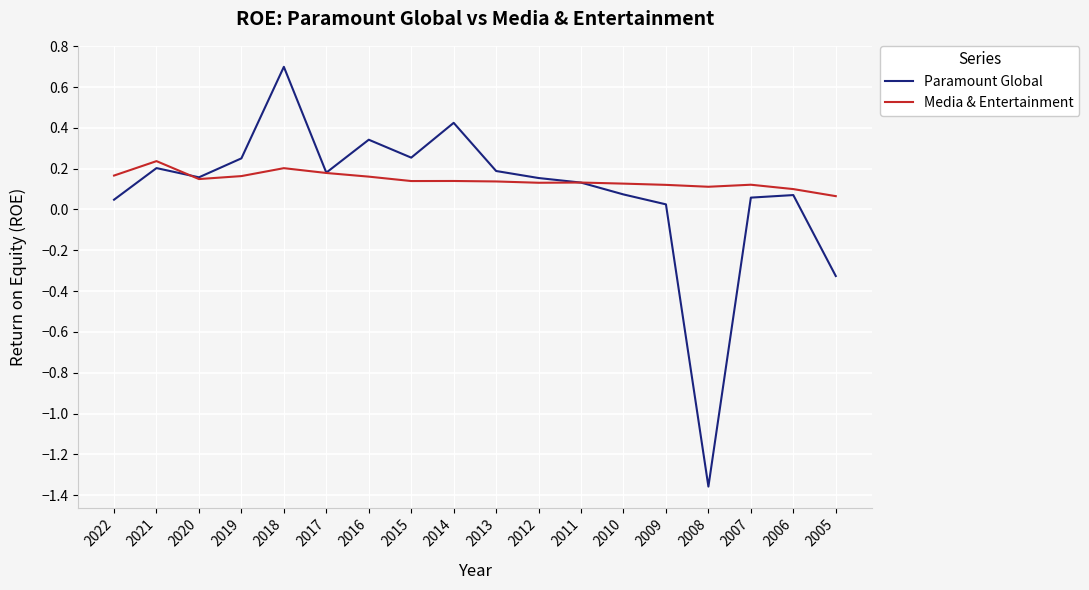

Rank the series by their maximum value, from highest to lowest.

Paramount Global, Media & Entertainment